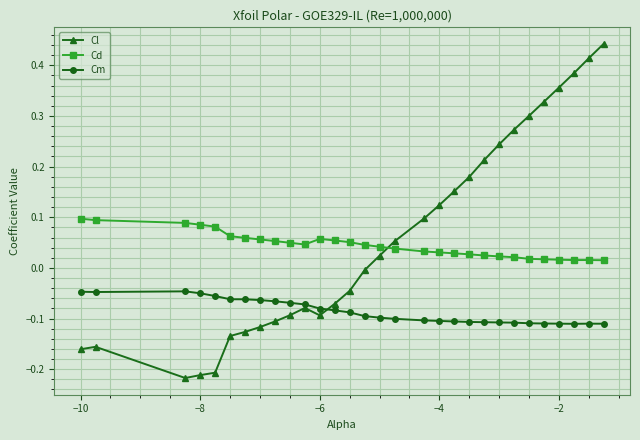

After their last crossing, which series has the higher values: Cl or Cm?

Cl